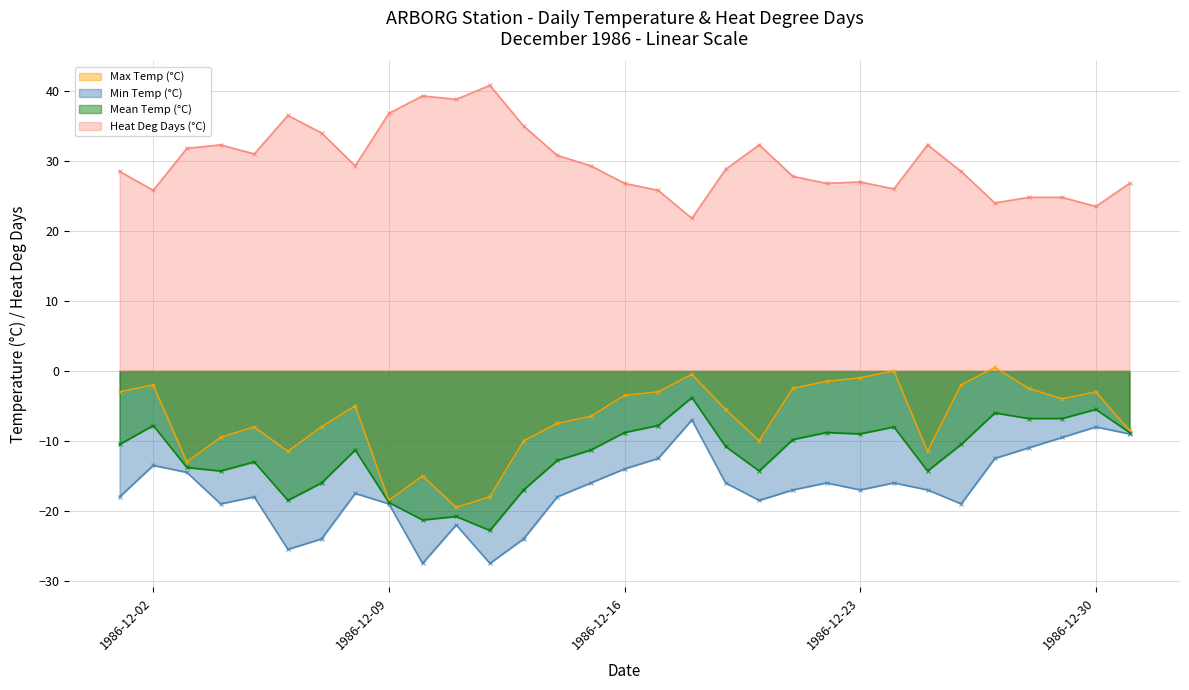

The Heat Deg Days (°C) series shows -2.7 at 1986-12-27. True or false?

False